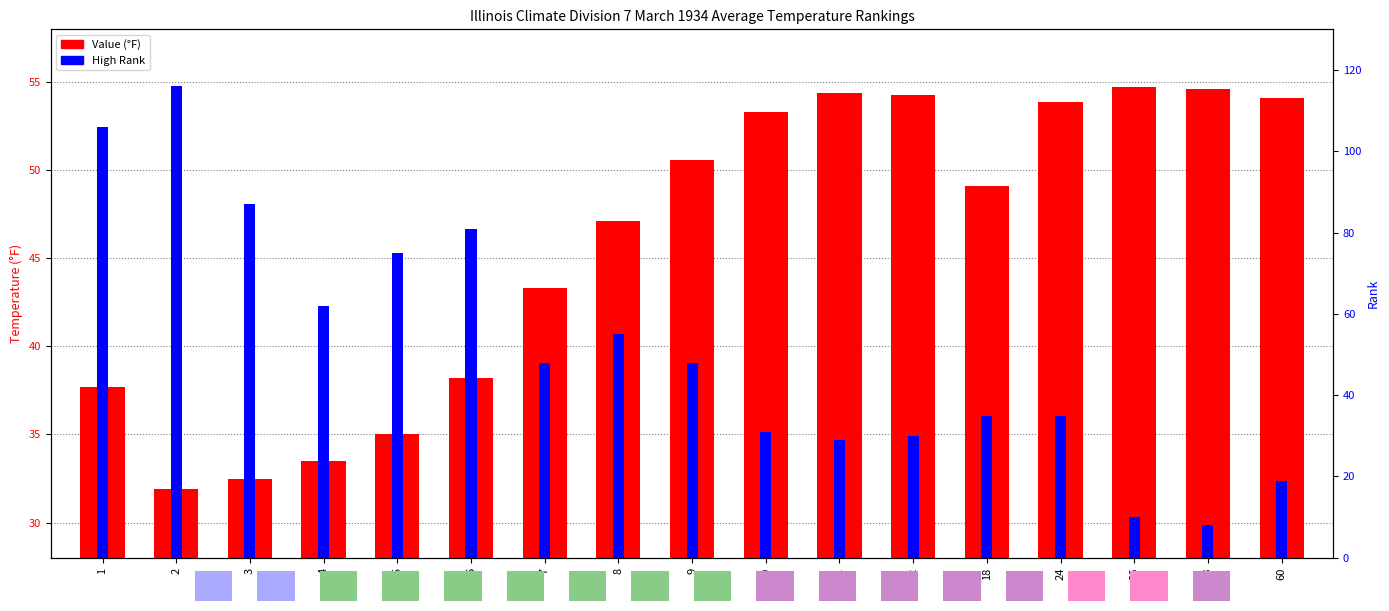

Is the value of High Rank at 1 greater than the value of Value (°F) at 9?

Yes